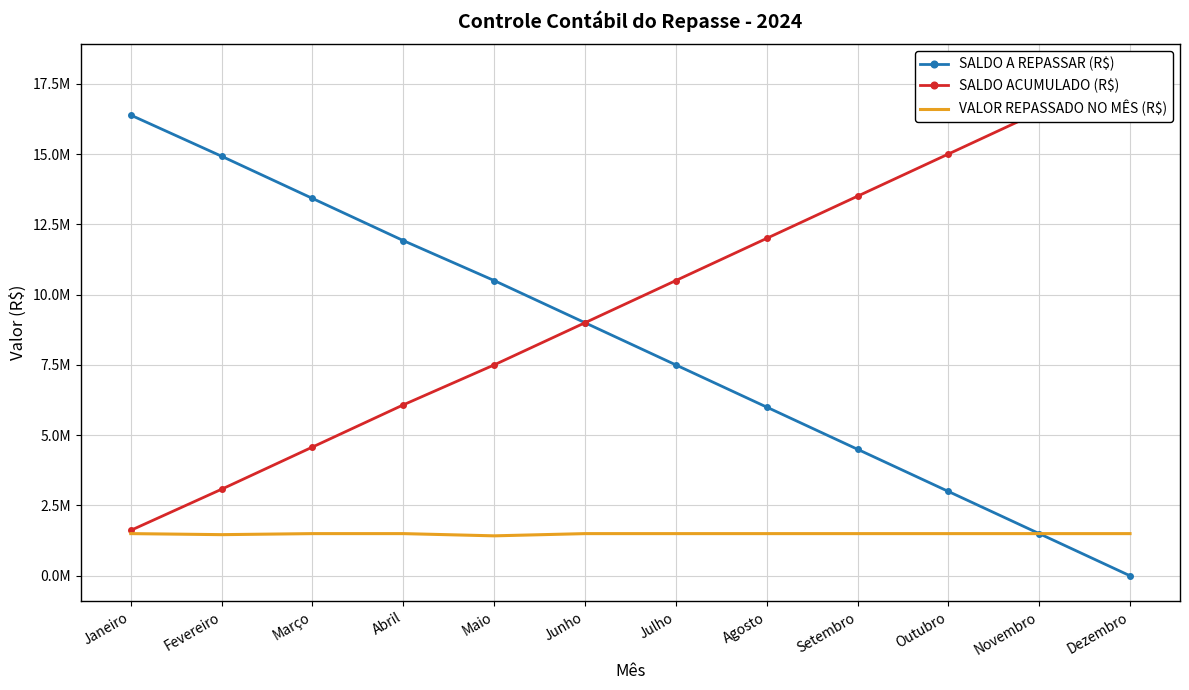

The SALDO ACUMULADO (R$) series shows 7500000.0 at Maio. True or false?

True